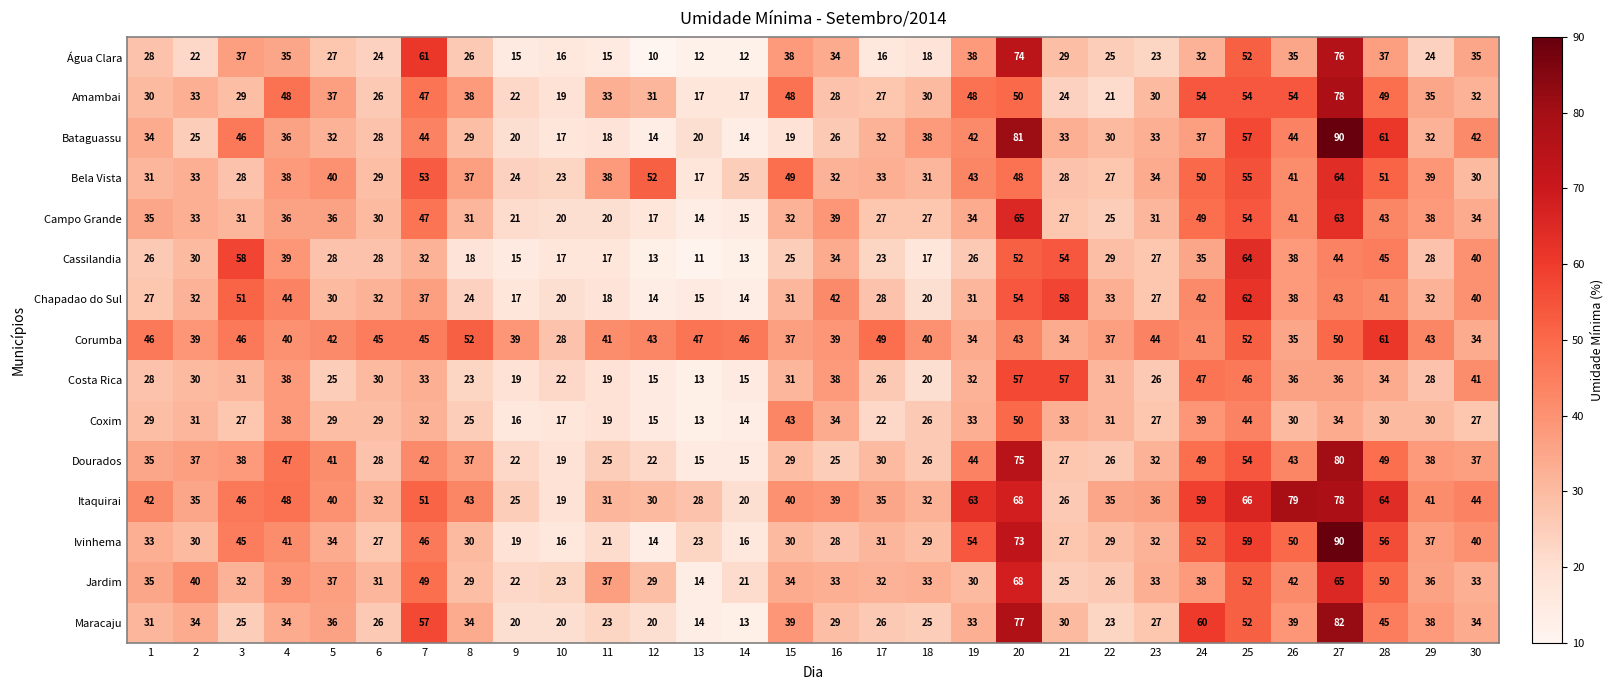

Where is Amambai nearest to the value 47?

7